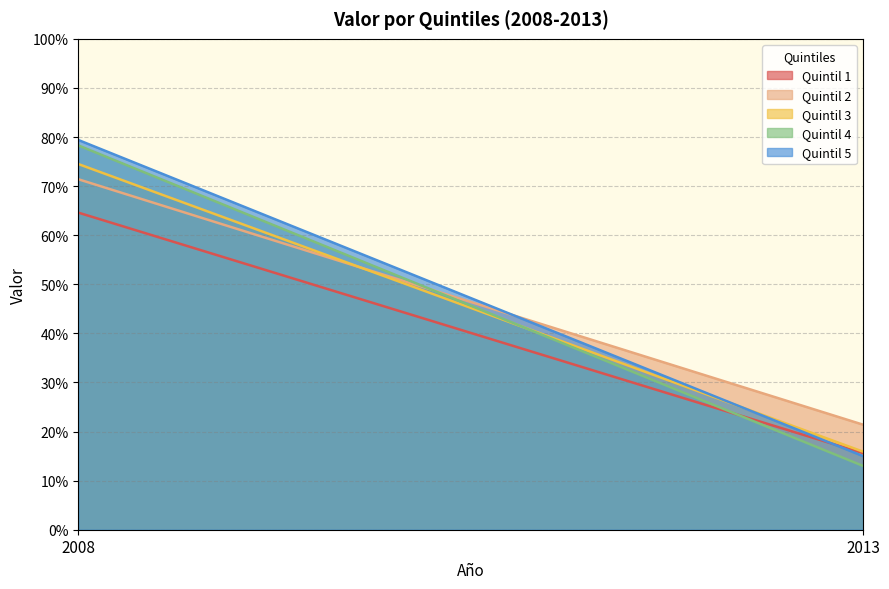

How many lines are shown in the chart?

5